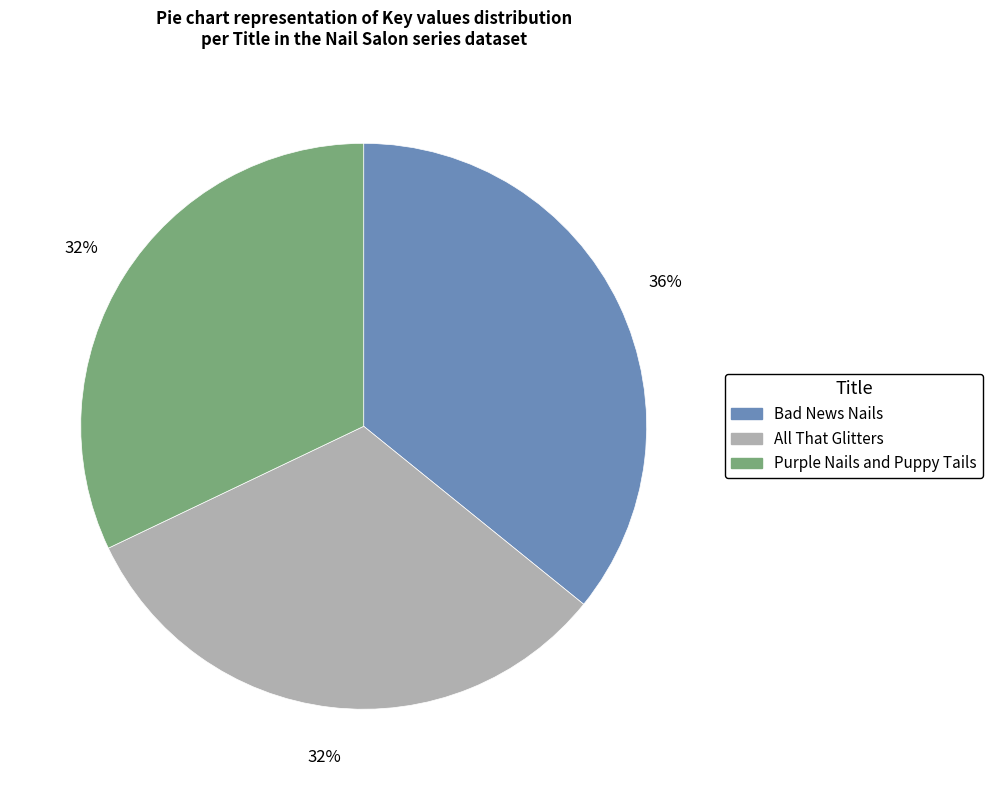

To the nearest percent, what percentage of the pie is Bad News Nails?

36%